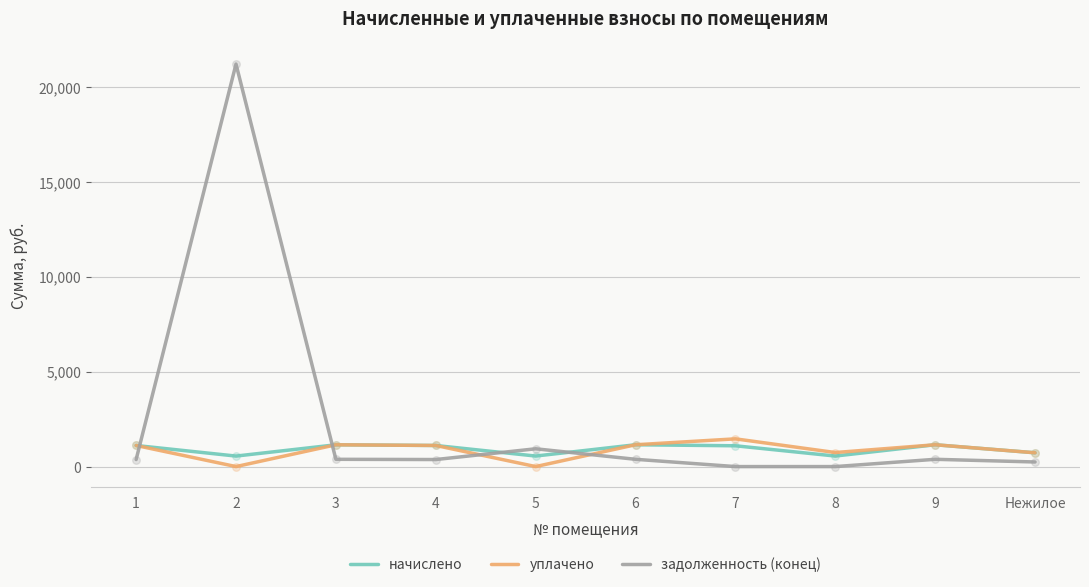

Which series has the largest total across all categories?

задолженность (конец)